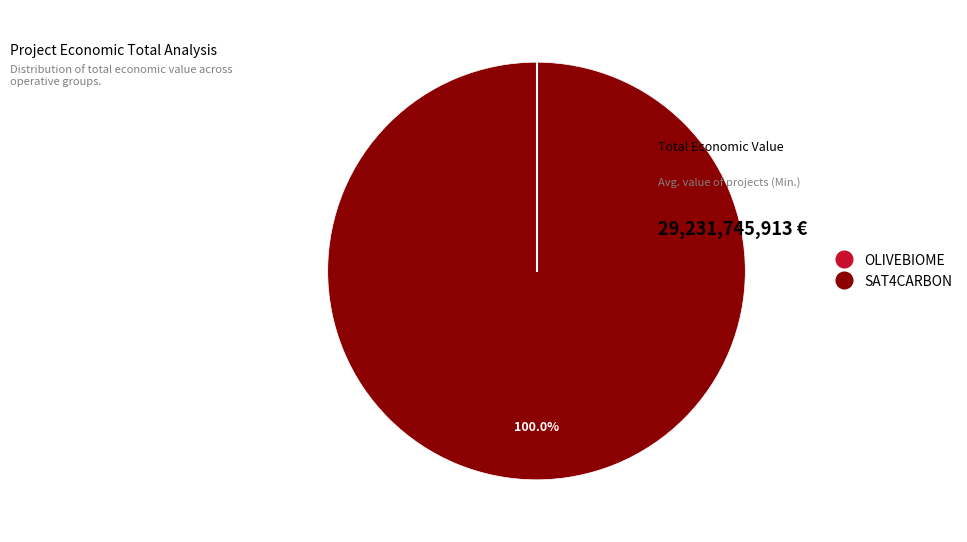

Which slice is the largest?

SAT4CARBON